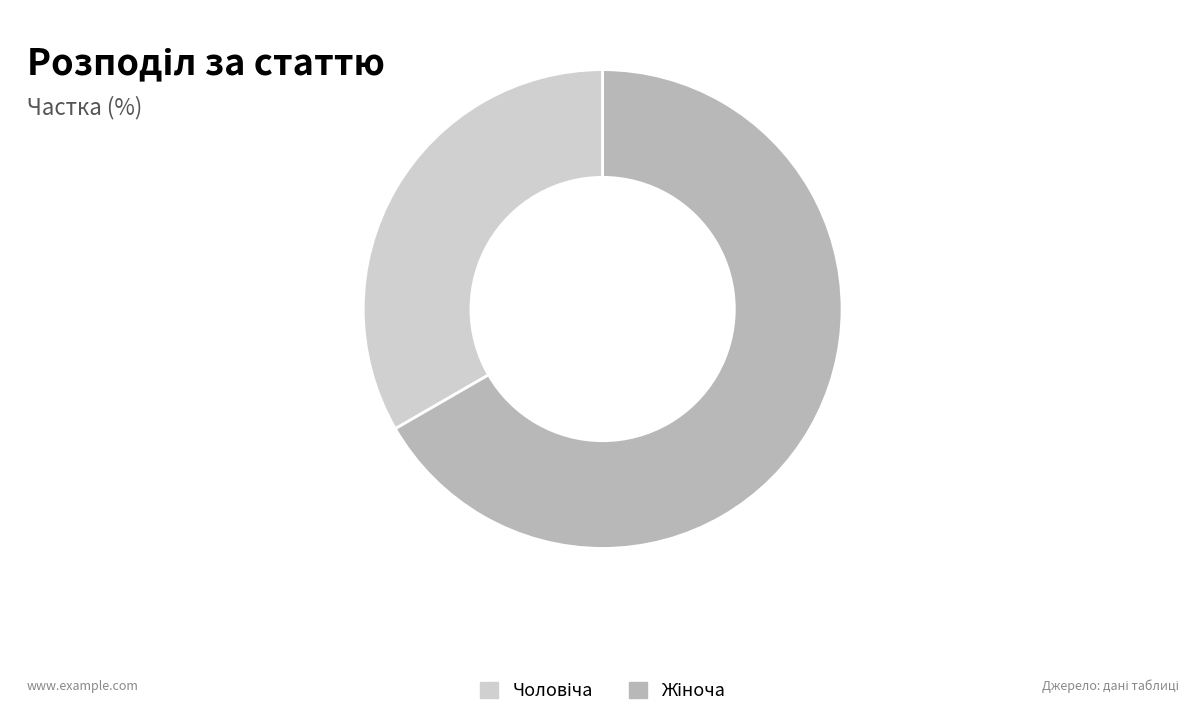

Does any single category account for the majority?

Yes